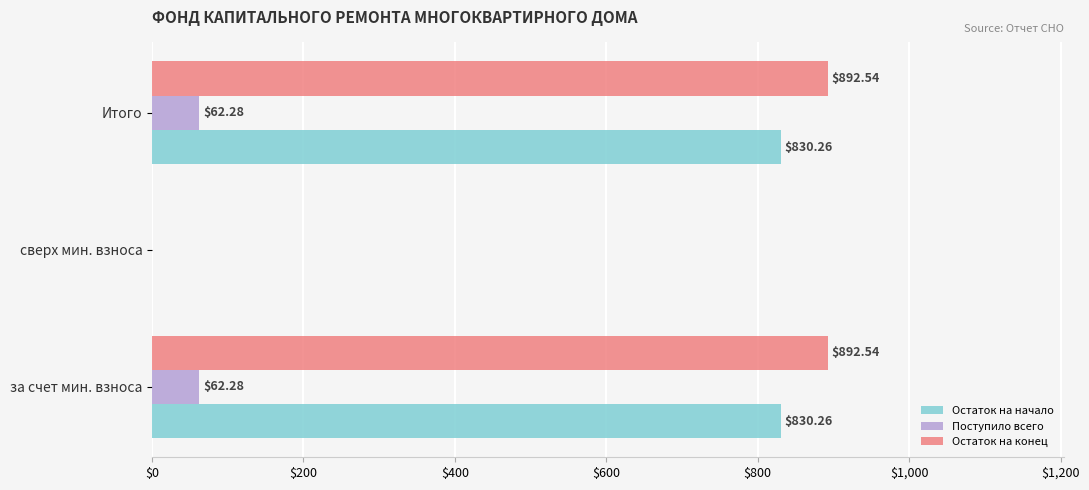

At which label is Остаток на начало closest to 415?

сверх мин. взноса